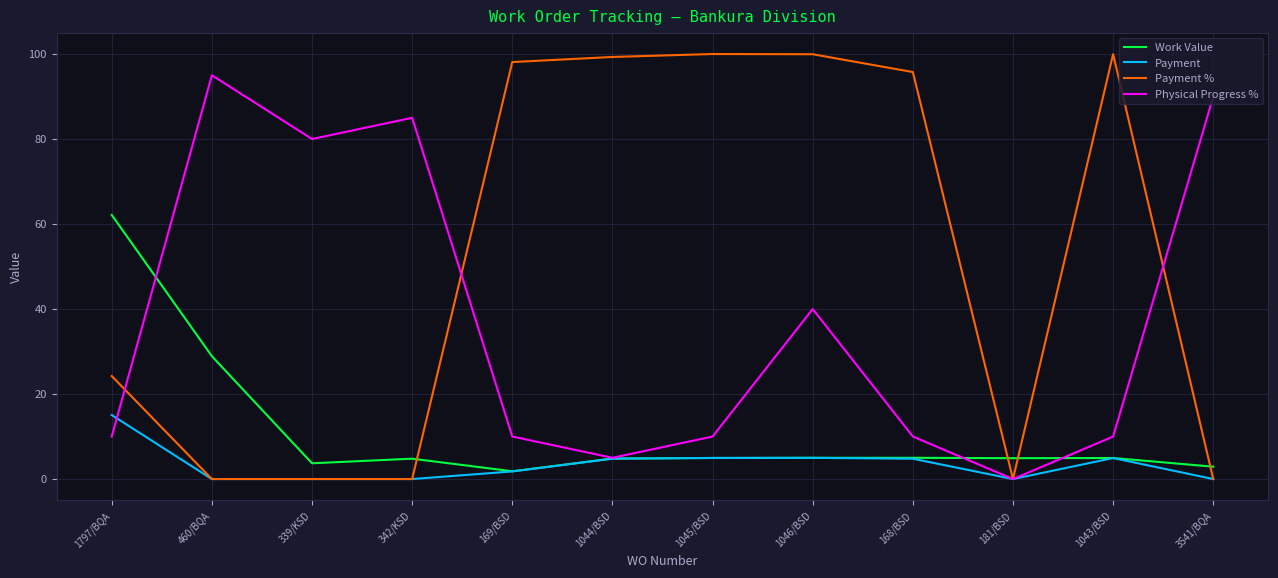

What is the maximum value shown in the chart?

100.0